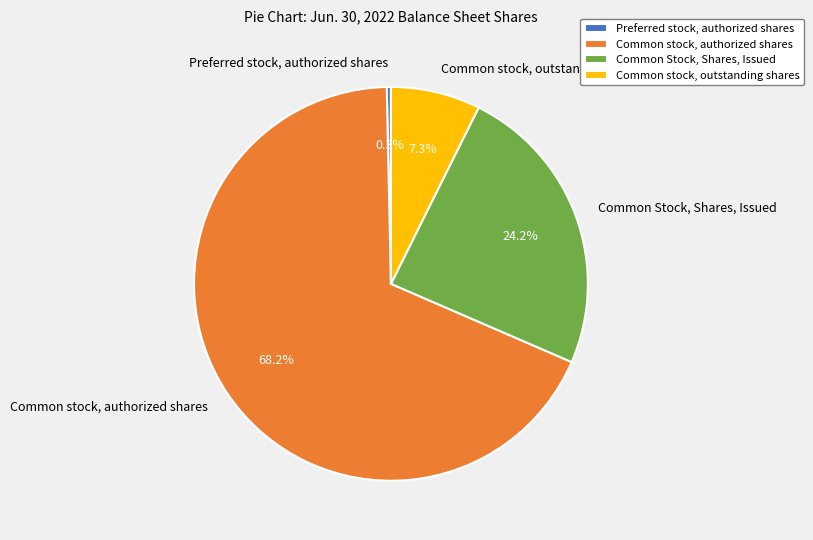

Does Common stock, outstanding shares represent more than half of the total?

No